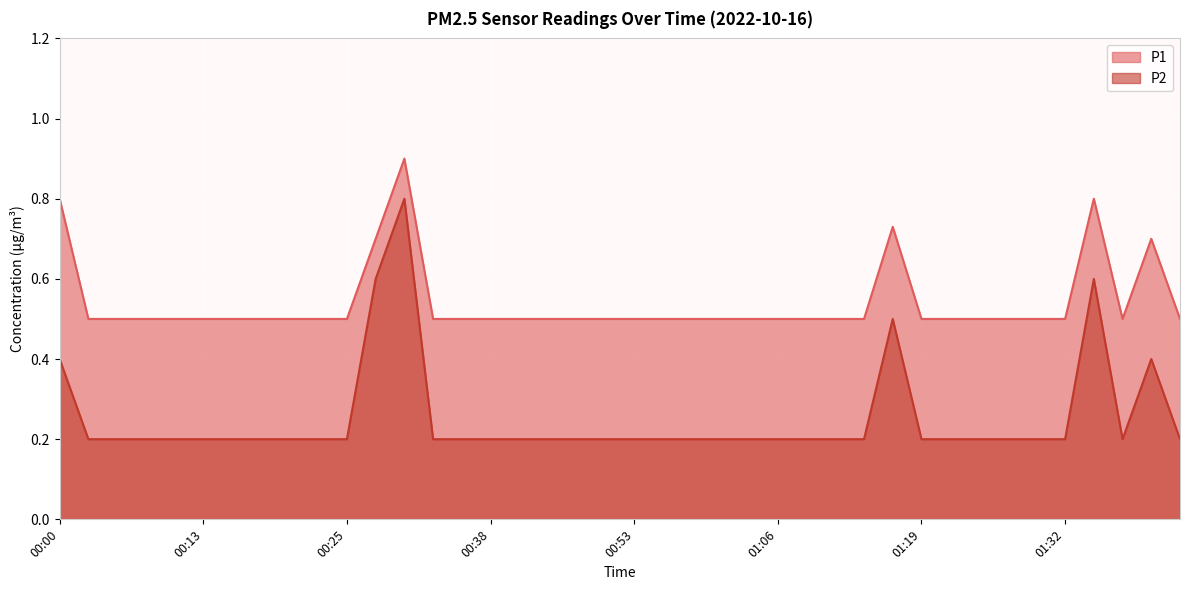

What is the greatest value displayed?

0.9